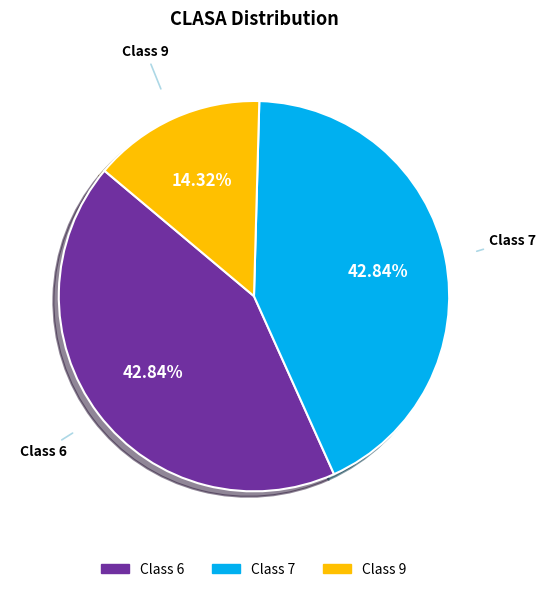

Is Class 6 the majority of the pie?

No